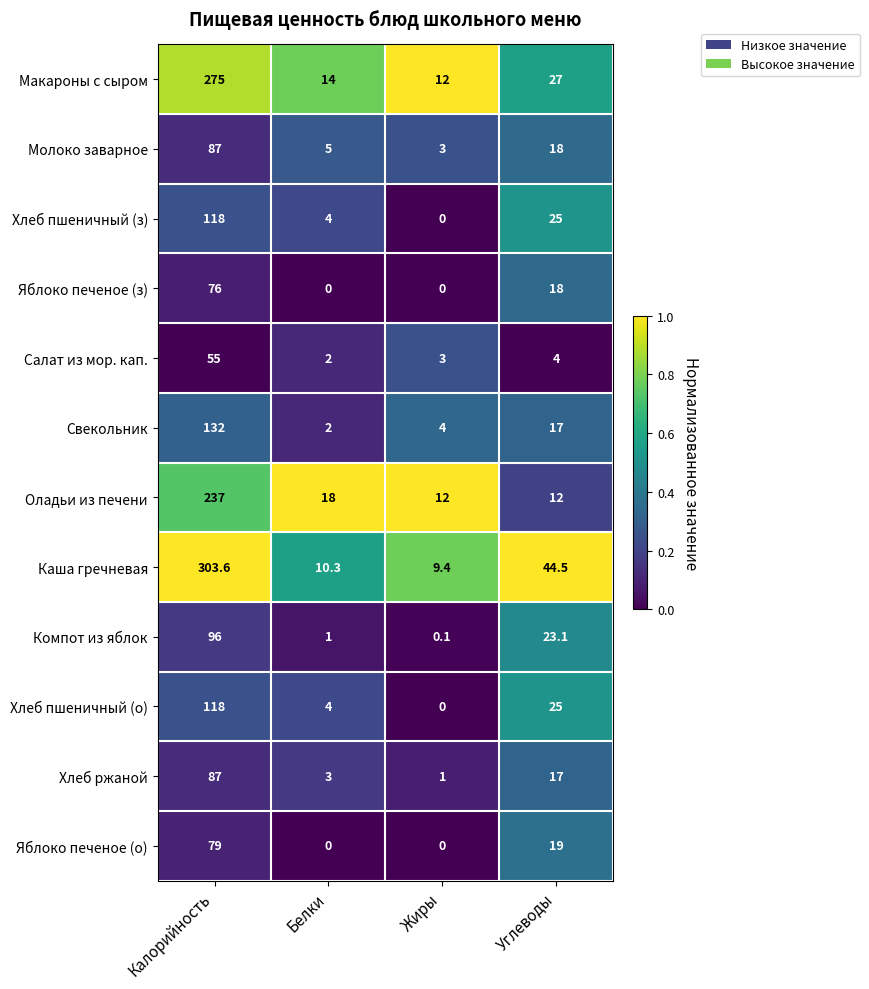

List the labels in order of Молоко заварное value, smallest first.

Жиры, Белки, Углеводы, Калорийность